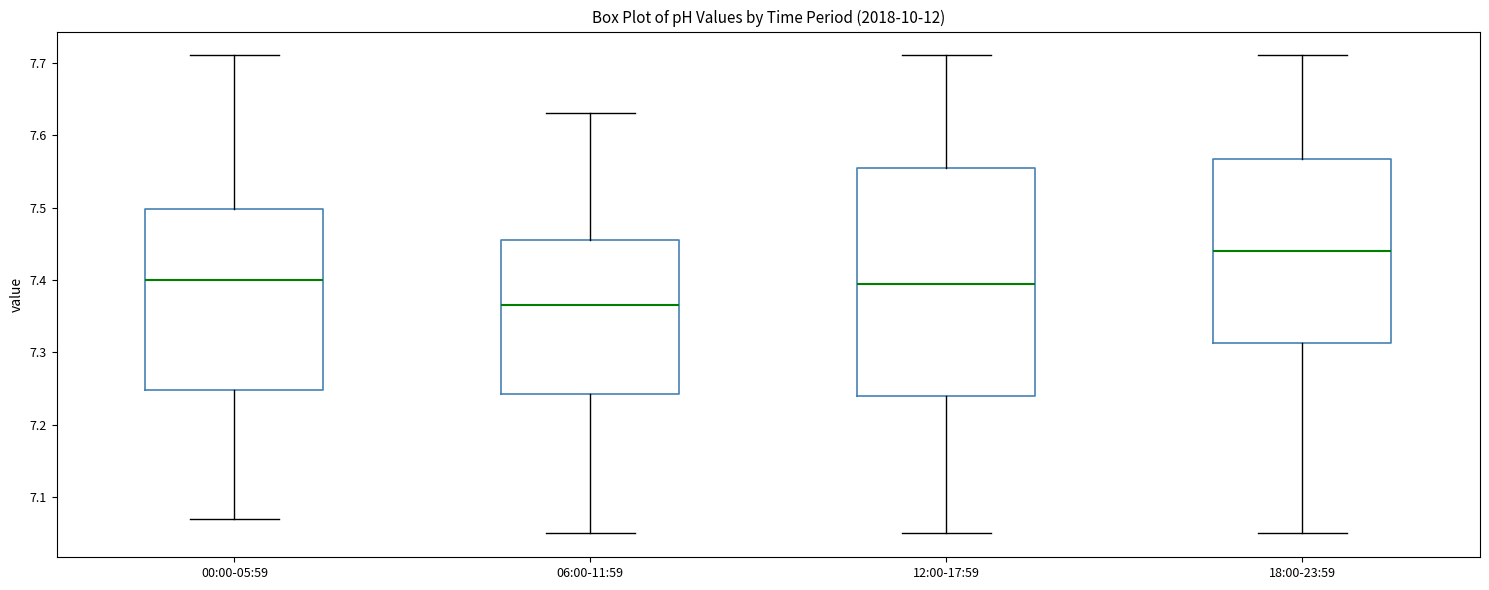

Reading left to right, transcribe this box plot: for each box, give where its median line is, the range the box spans, and where its two whiskers end, as read against the y-axis. The values are not printed on the chart, so give them approximately, as read against the axis.

00:00-05:59: median 7.40, box 7.25 to 7.50, whiskers 7.07 to 7.71
06:00-11:59: median 7.37, box 7.24 to 7.46, whiskers 7.05 to 7.63
12:00-17:59: median 7.40, box 7.24 to 7.56, whiskers 7.05 to 7.71
18:00-23:59: median 7.44, box 7.31 to 7.57, whiskers 7.05 to 7.71